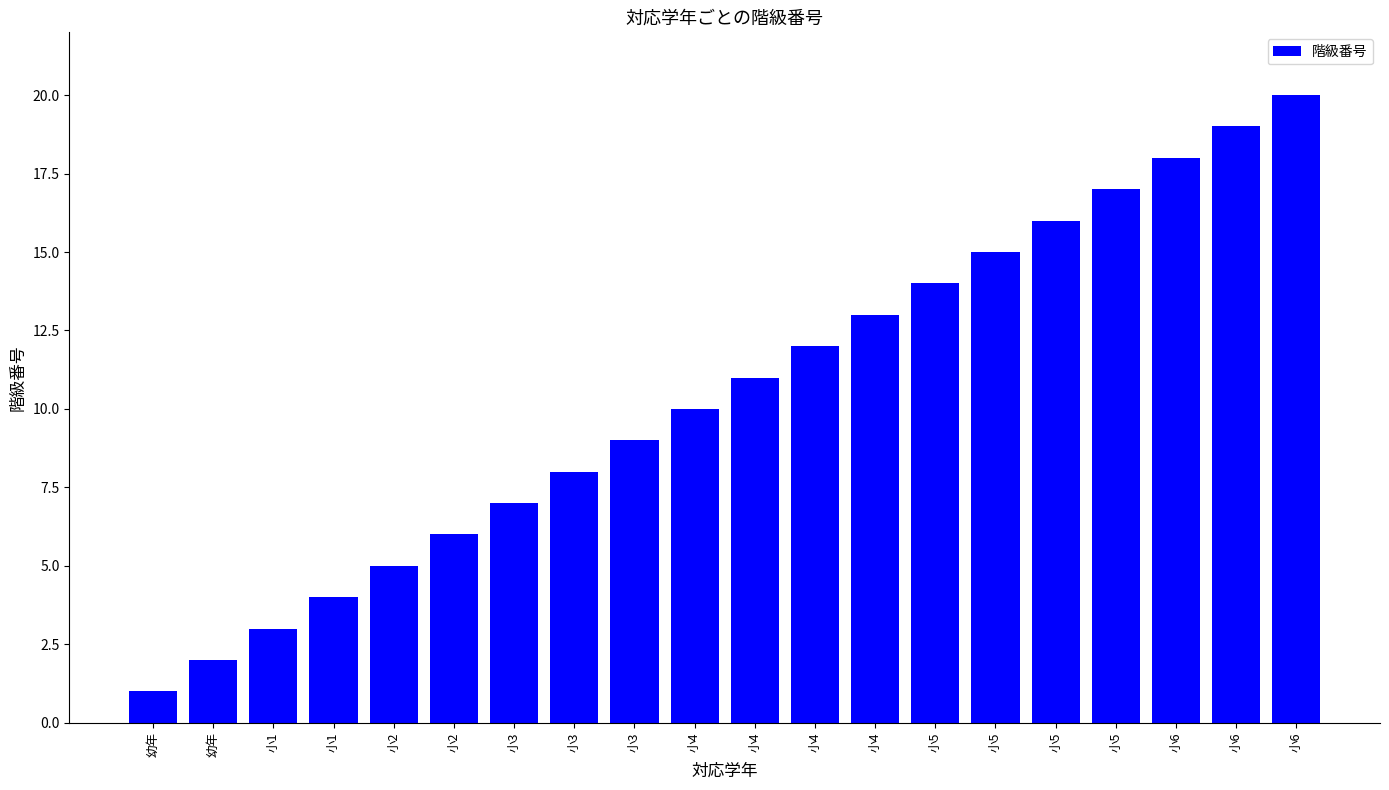

How many series are shown in this chart?

1